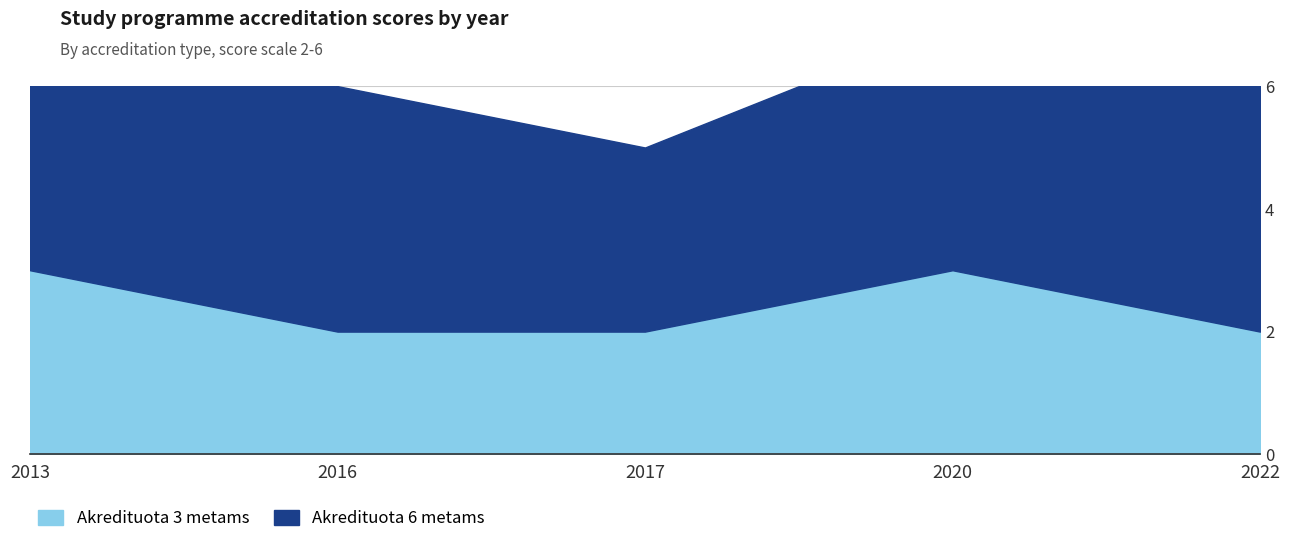

How many points are higher than both their immediate neighbors (excluding endpoints)?

1